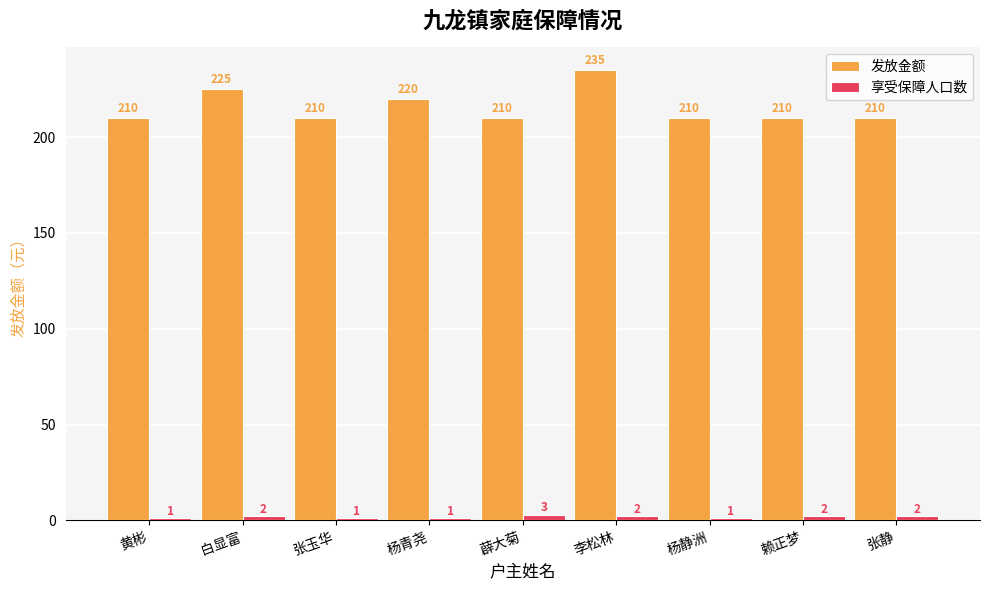

What is the approximate value of 享受保障人口数 at 薜大菊?

3